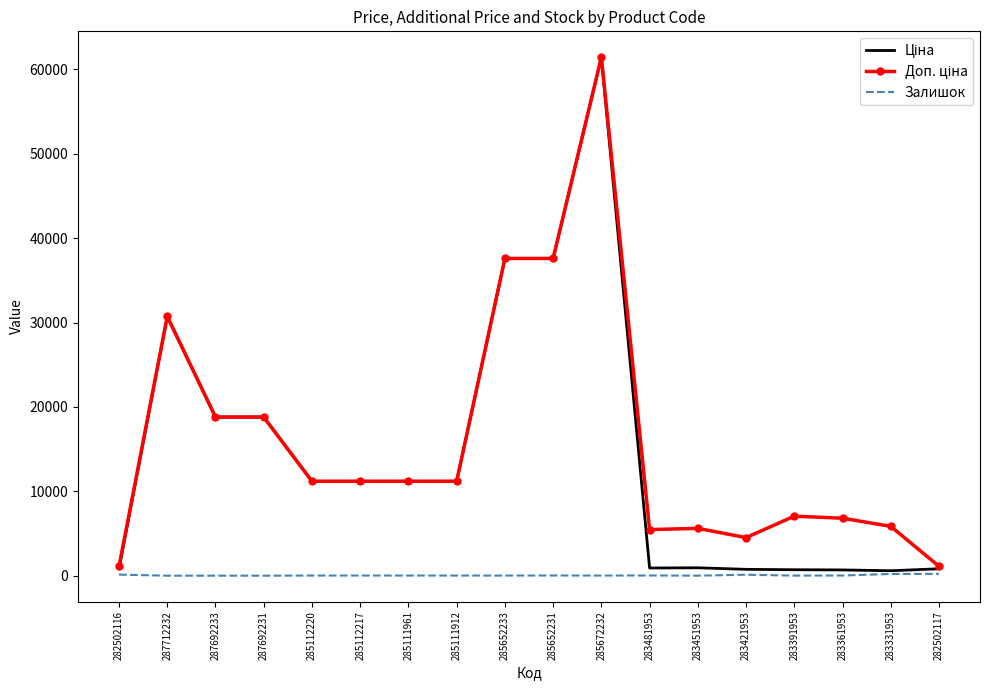

Which label corresponds to the largest value in the chart?

285672232